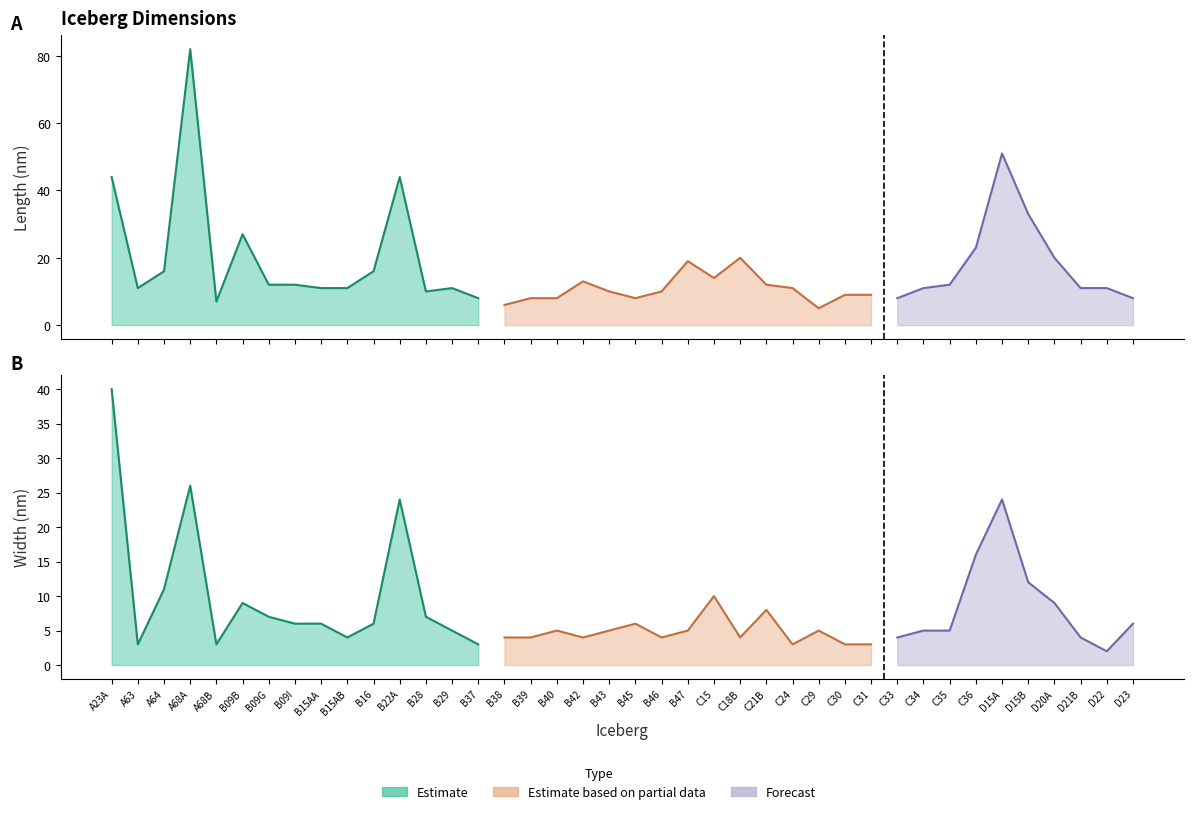

What is the total value across all series at C31?

12